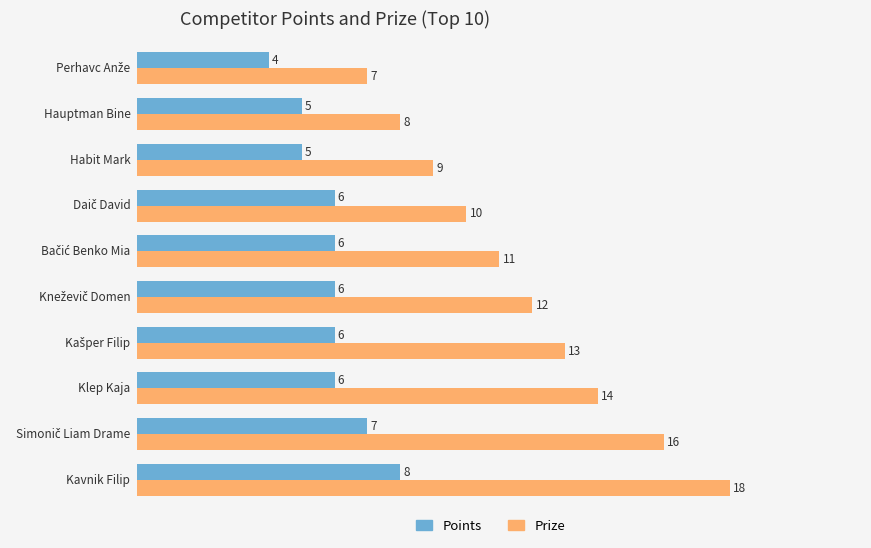

What is the minimum value shown in the chart?

4